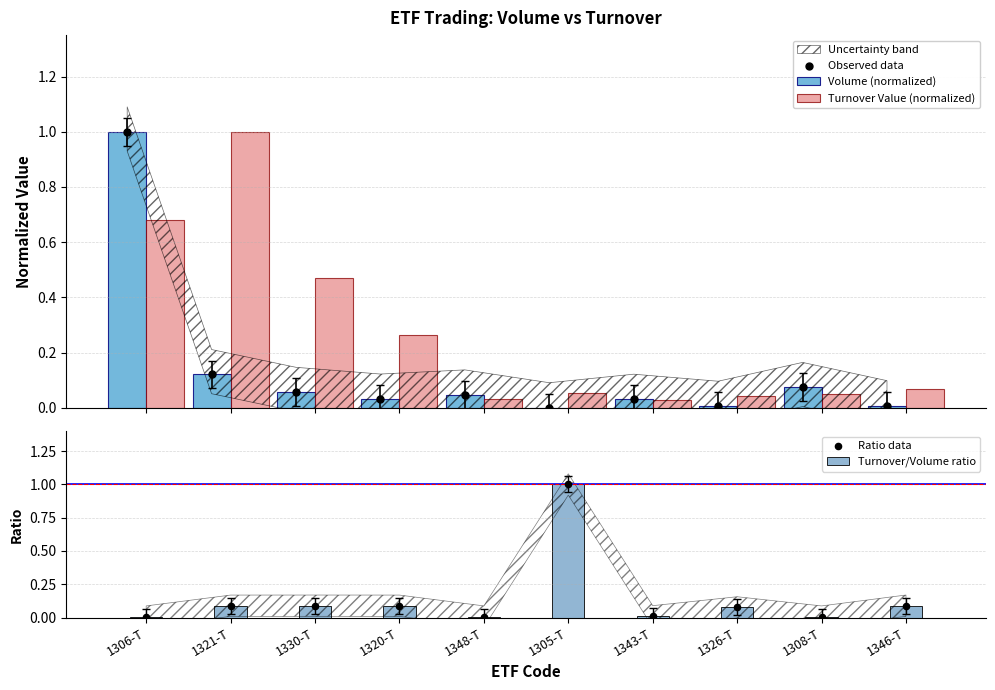

Which series reaches the minimum Y coordinate?

Volume (normalized)